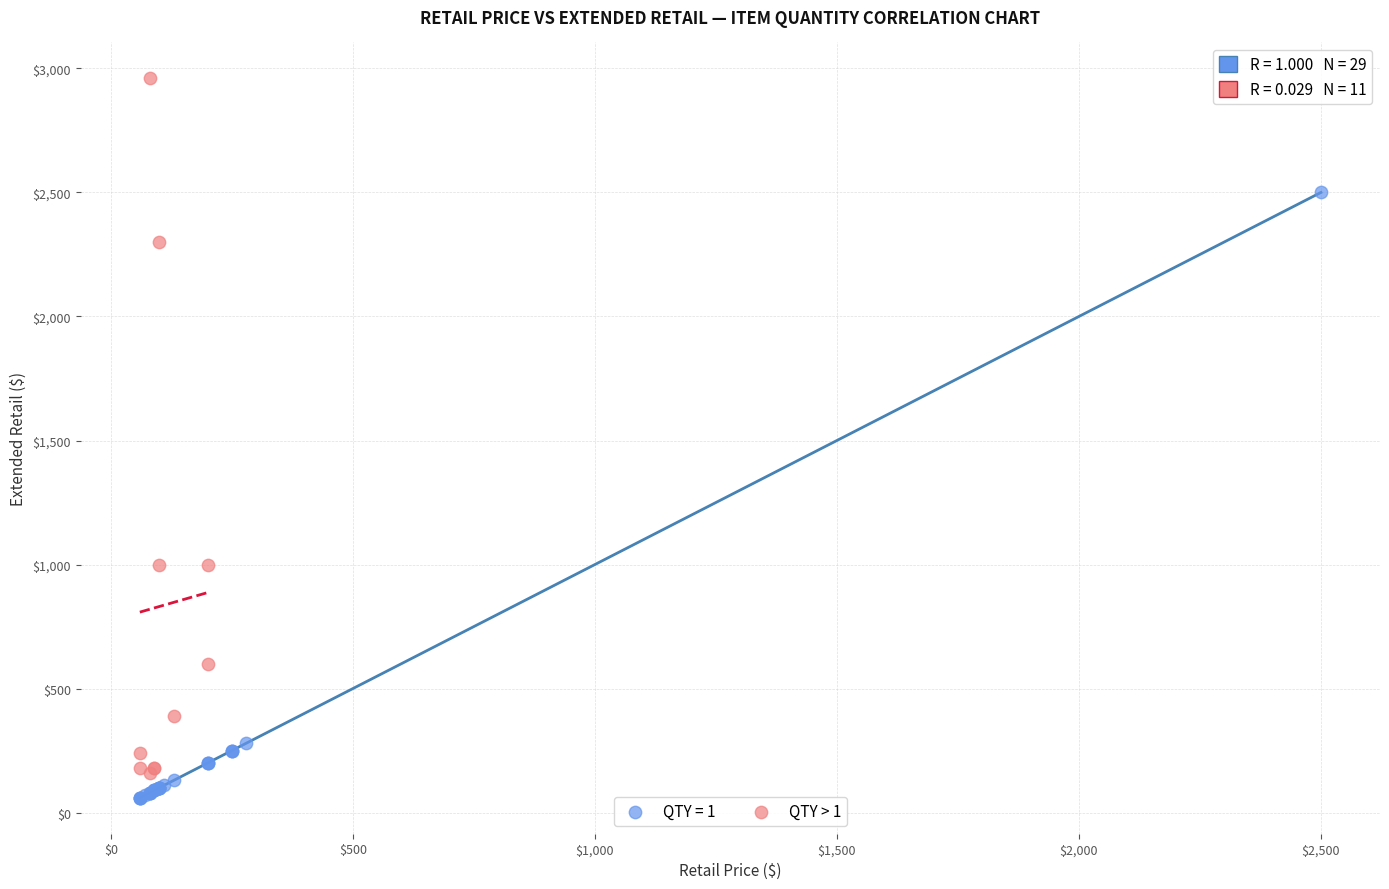

Which series reaches the maximum Y coordinate?

QTY > 1